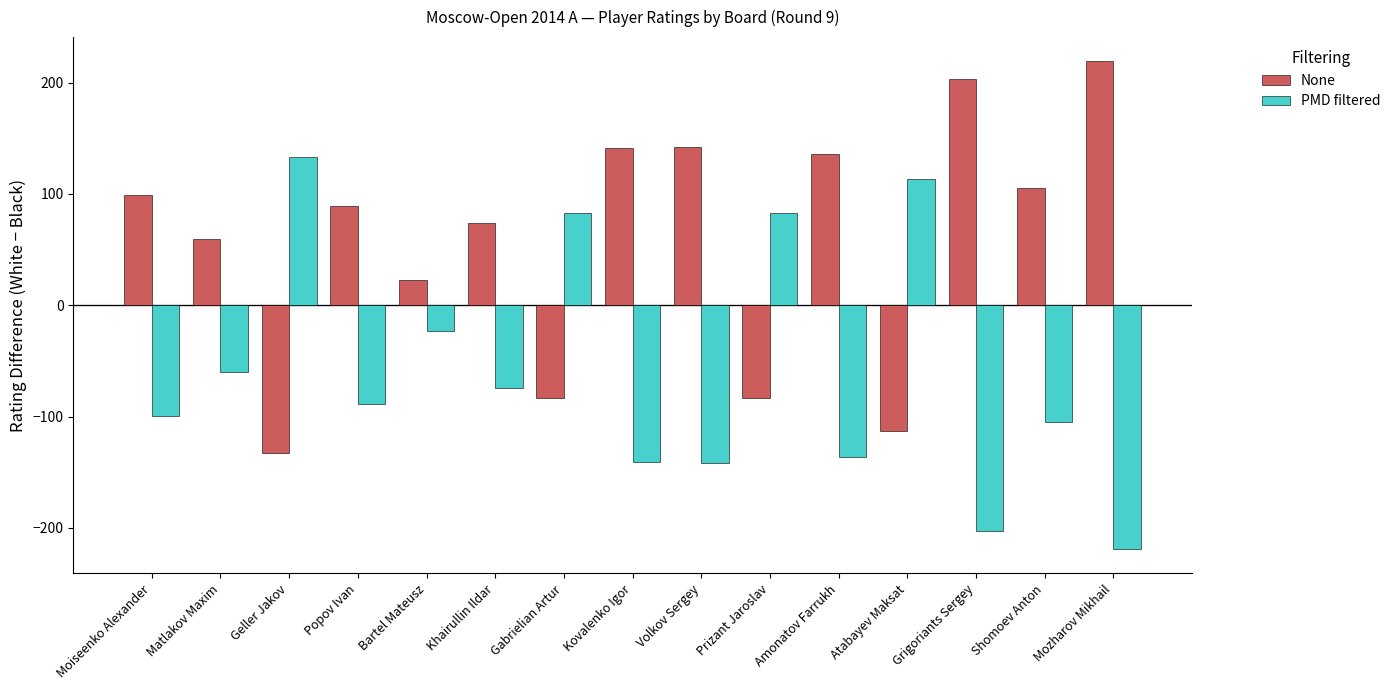

Which series has the largest total across all categories?

None